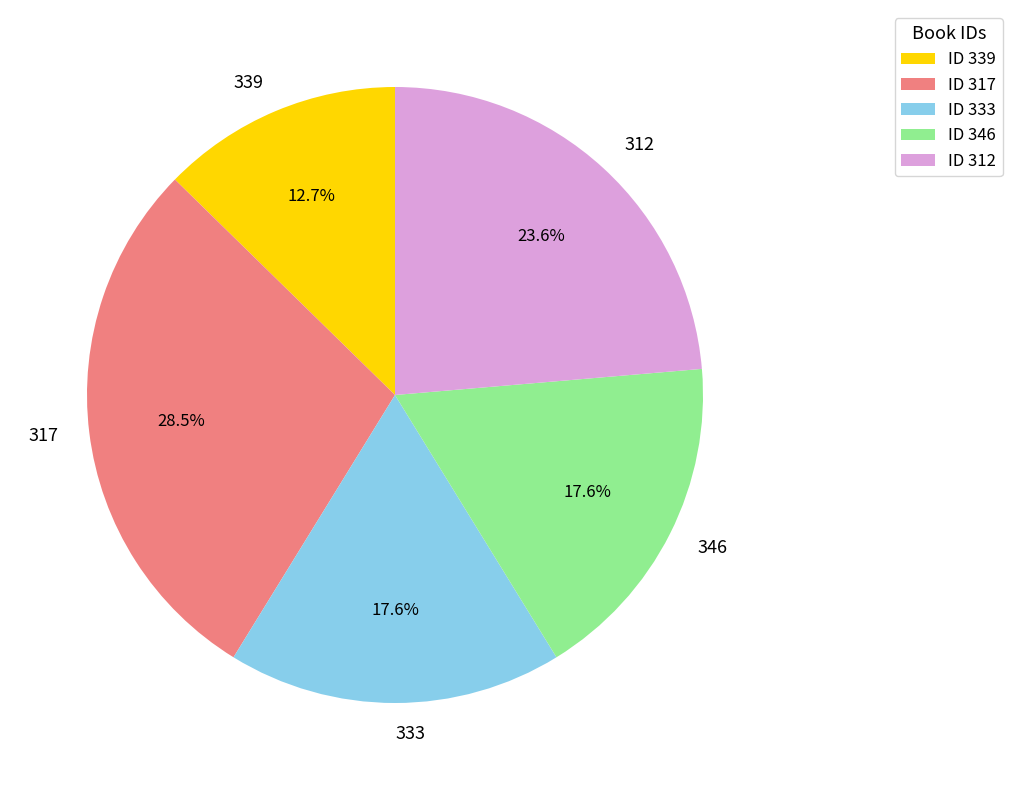

Is 346 the majority of the pie?

No